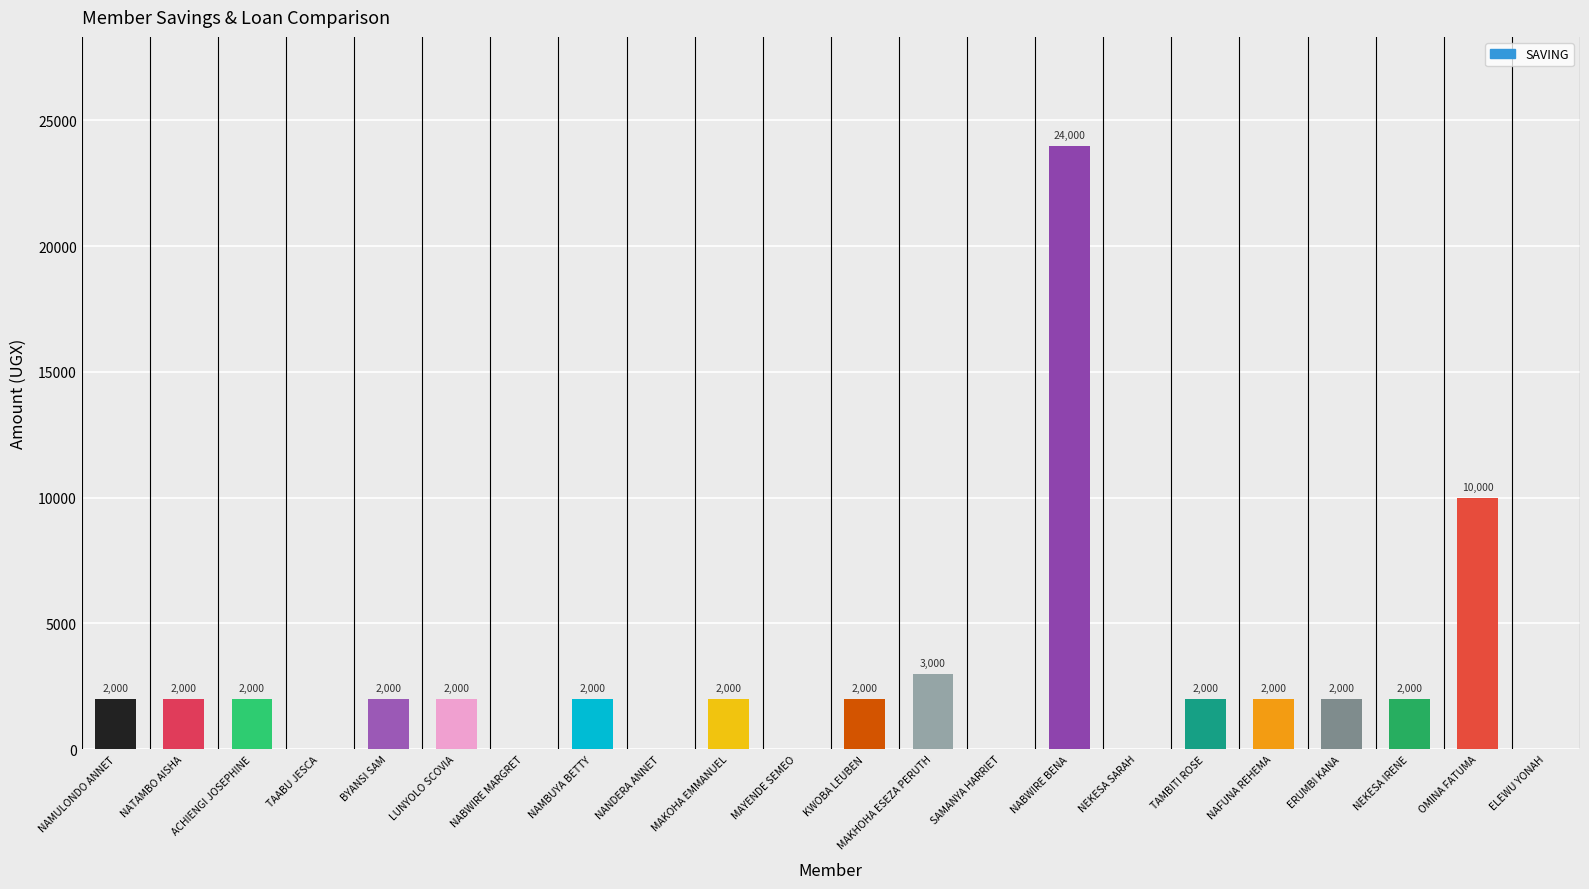

The value at NAMBUYA BETTY is 2000. True or false?

True